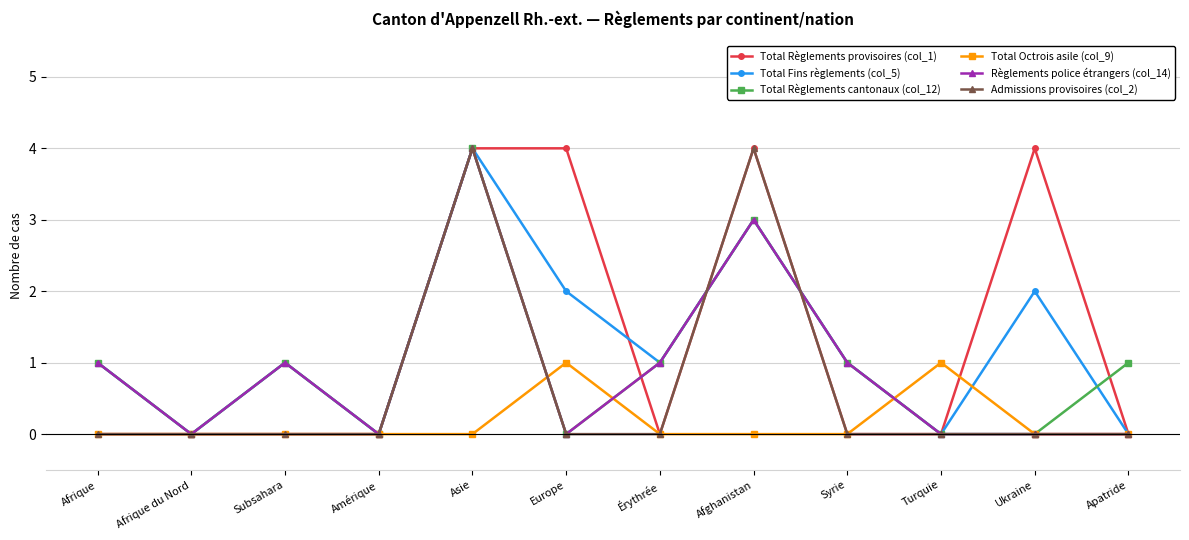

Reading left to right, extract all data points from this chart.

Total Règlements provisoires (col_1): Afrique=0	Afrique du Nord=0	Subsahara=0	Amérique=0	Asie=4	Europe=4	Érythrée=0	Afghanistan=4	Syrie=0	Turquie=0	Ukraine=4	Apatride=0
Total Fins règlements (col_5): Afrique=1	Afrique du Nord=0	Subsahara=1	Amérique=0	Asie=4	Europe=2	Érythrée=1	Afghanistan=3	Syrie=1	Turquie=0	Ukraine=2	Apatride=0
Total Règlements cantonaux (col_12): Afrique=1	Afrique du Nord=0	Subsahara=1	Amérique=0	Asie=4	Europe=0	Érythrée=1	Afghanistan=3	Syrie=1	Turquie=0	Ukraine=0	Apatride=1
Total Octrois asile (col_9): Afrique=0	Afrique du Nord=0	Subsahara=0	Amérique=0	Asie=0	Europe=1	Érythrée=0	Afghanistan=0	Syrie=0	Turquie=1	Ukraine=0	Apatride=0
Règlements police étrangers (col_14): Afrique=1	Afrique du Nord=0	Subsahara=1	Amérique=0	Asie=4	Europe=0	Érythrée=1	Afghanistan=3	Syrie=1	Turquie=0	Ukraine=0	Apatride=0
Admissions provisoires (col_2): Afrique=0	Afrique du Nord=0	Subsahara=0	Amérique=0	Asie=4	Europe=0	Érythrée=0	Afghanistan=4	Syrie=0	Turquie=0	Ukraine=0	Apatride=0